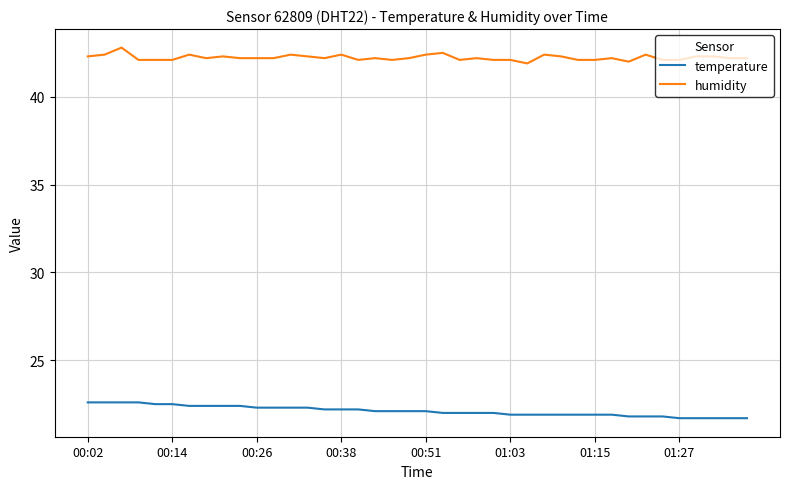

Is this an area chart (filled region under the line)?

No